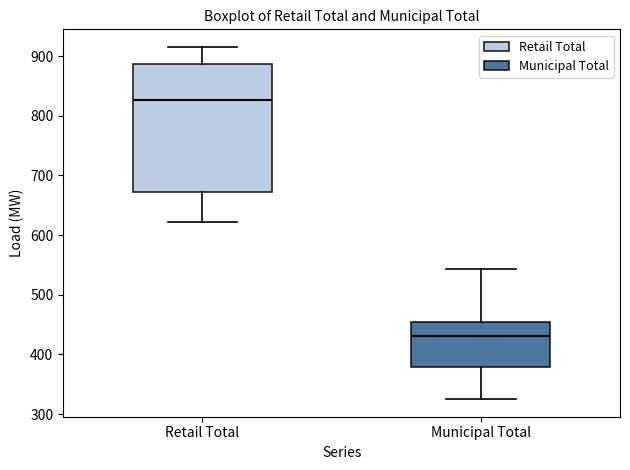

Reading left to right, transcribe this box plot: for each box, give where its median line is, the range the box spans, and where its two whiskers end, as read against the y-axis. The values are not printed on the chart, so give them approximately, as read against the axis.

Retail Total: median 830, box 670 to 890, whiskers 620 to 920
Municipal Total: median 430, box 380 to 450, whiskers 330 to 540